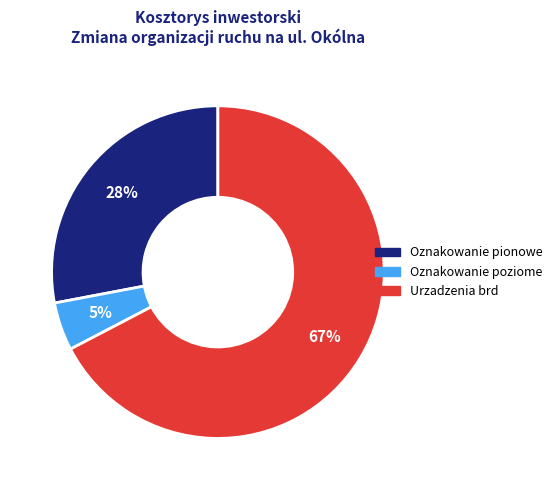

Is it true that Oznakowanie pionowe is 28% of the pie?

True